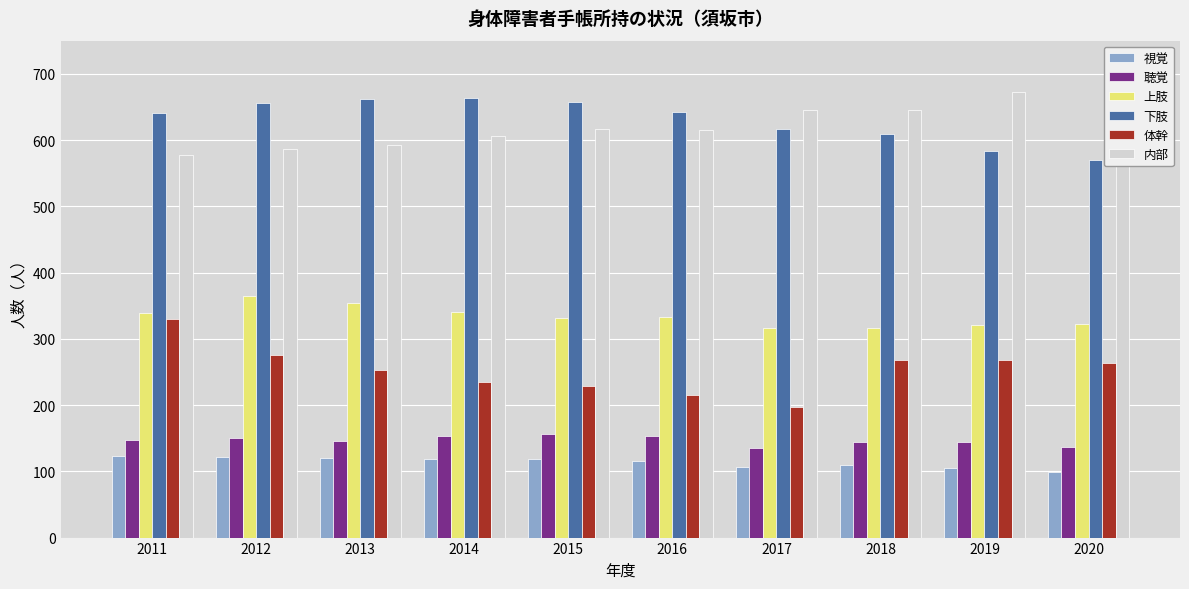

How many bars are there in total?

60